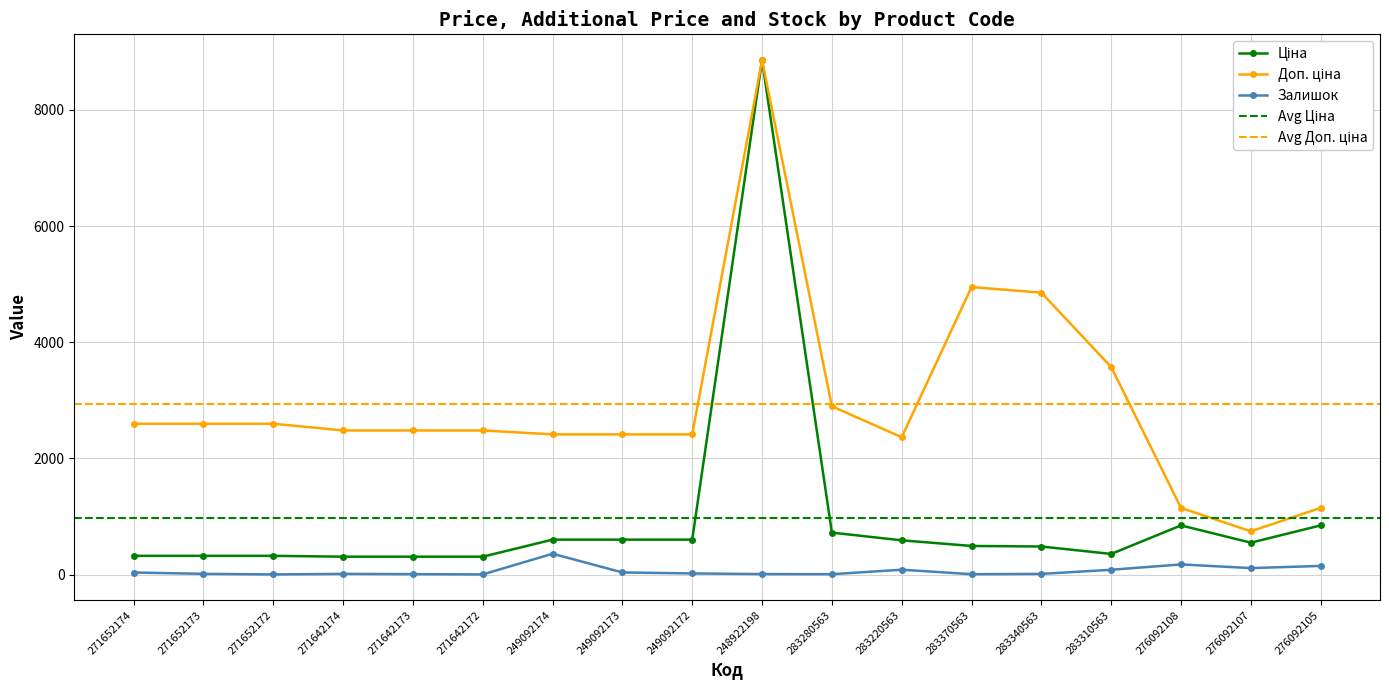

Reading left to right, what are all the values shown in this chart?

Ціна: 324.8	324.8	324.8	310.3	310.3	310.3	603.7	603.7	603.7	8856.7	724.5	591.6	495.0	485.4	357.4	848.4	551.5	848.4
Доп. ціна: 2598.3	2598.3	2598.3	2482.4	2482.4	2482.4	2414.8	2414.8	2414.8	8856.7	2897.8	2366.5	4950.4	4853.8	3573.9	1149.7	747.0	1149.7
Залишок: 38.0	15.0	5.0	14.0	10.0	5.0	361.0	39.0	22.0	11.0	9.0	86.0	9.0	14.0	85.0	177.0	114.0	151.0